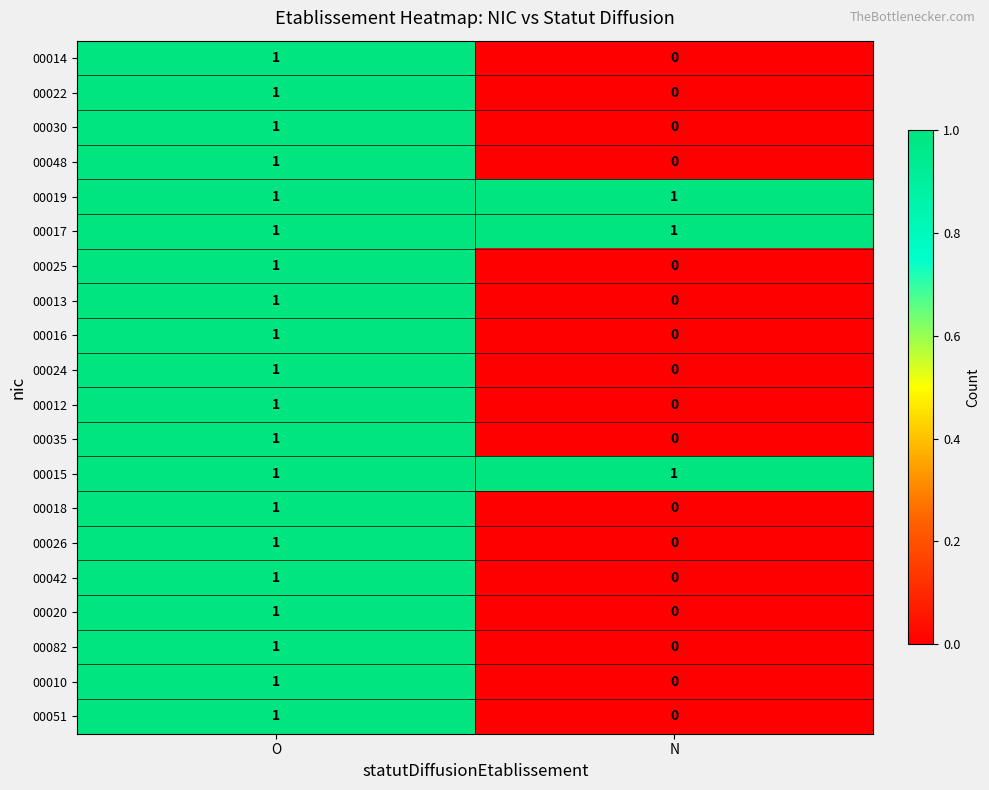

At which label does 00051 reach its peak?

O